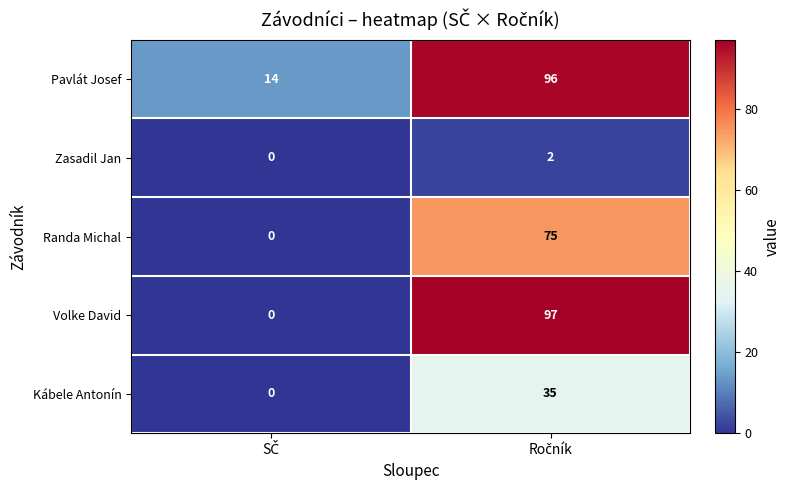

What is the maximum value for Volke David?

97